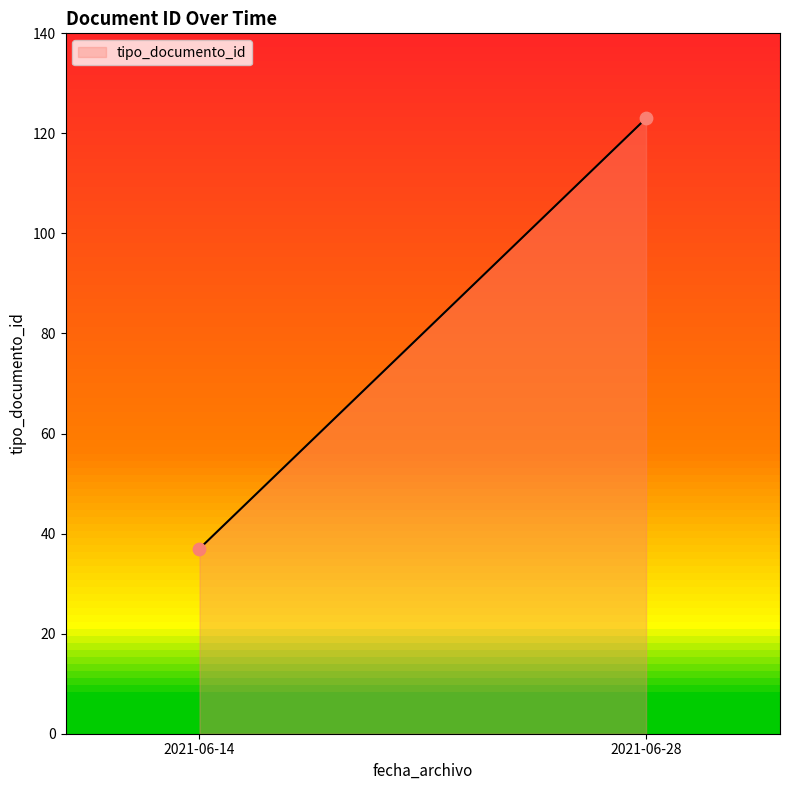

What is the maximum value shown in the chart?

123.0